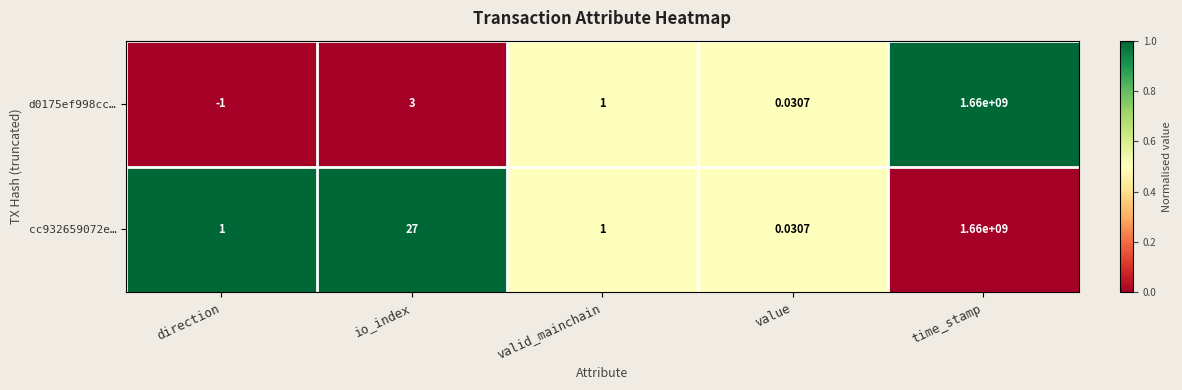

List the labels in order of d0175ef998cc… value, smallest first.

direction, value, valid_mainchain, io_index, time_stamp